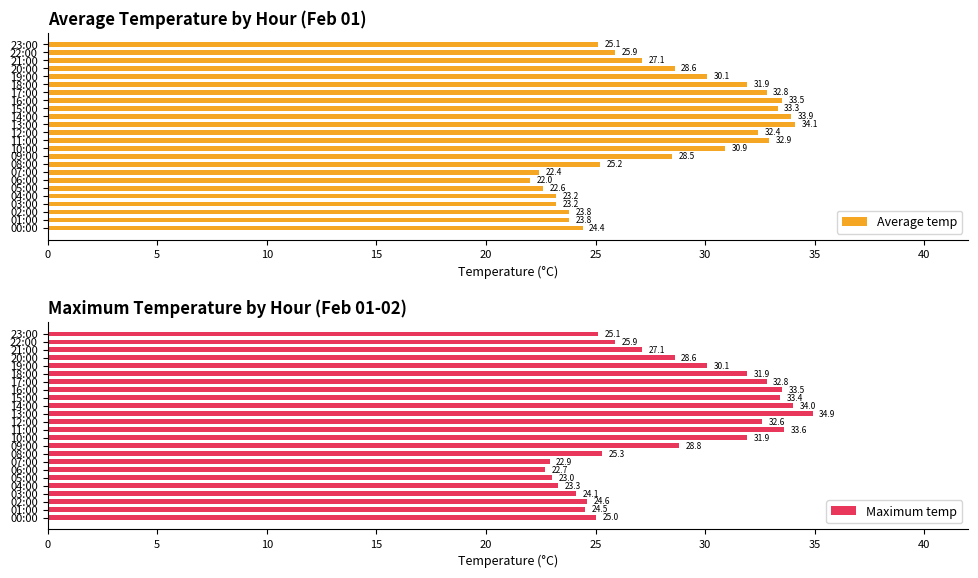

How many bars are there in total?

48